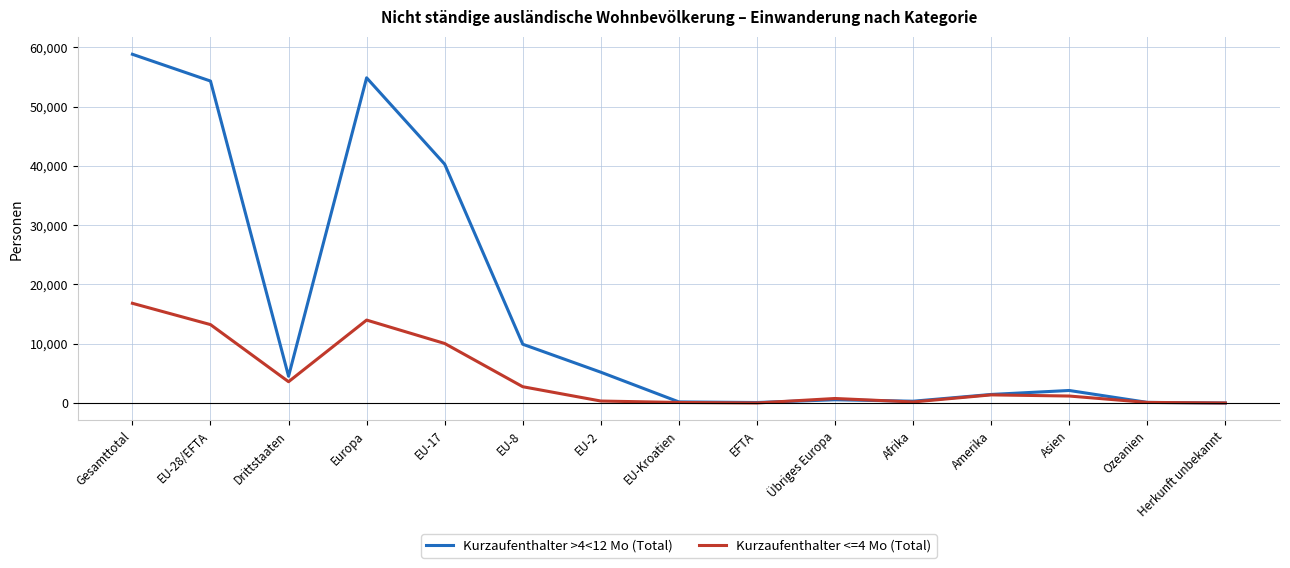

What is the average value of the Kurzaufenthalter <=4 Mo (Total) series?

4297